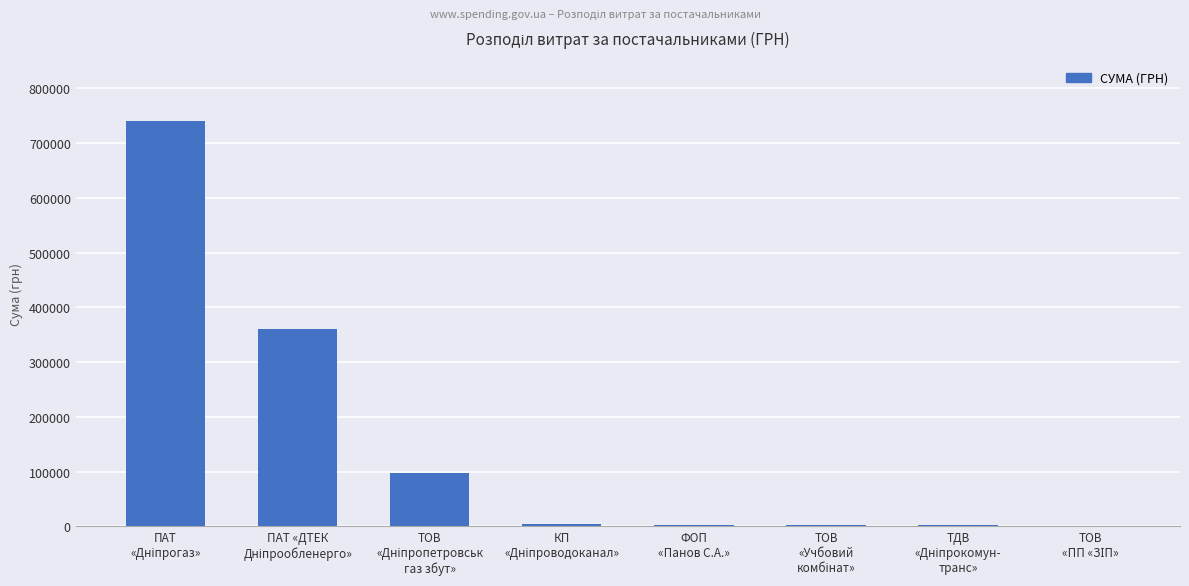

How many series are shown in this chart?

1